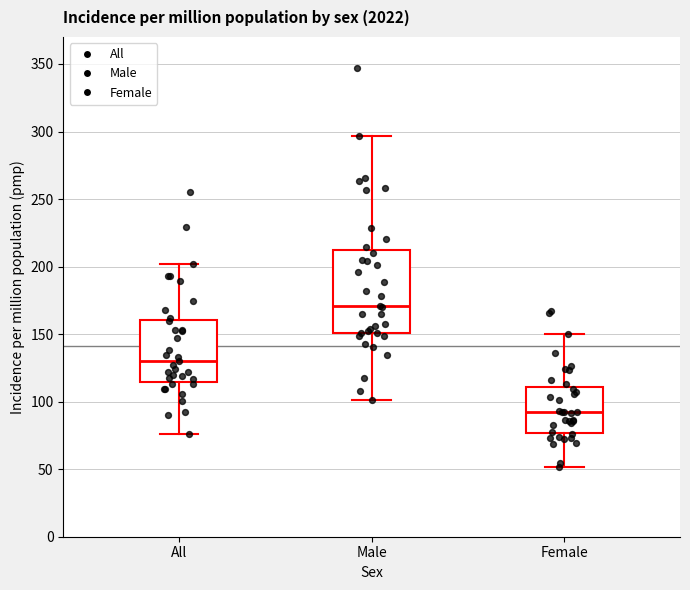

Comparing the boxes themselves (not the whiskers), which one is the tallest?

Male